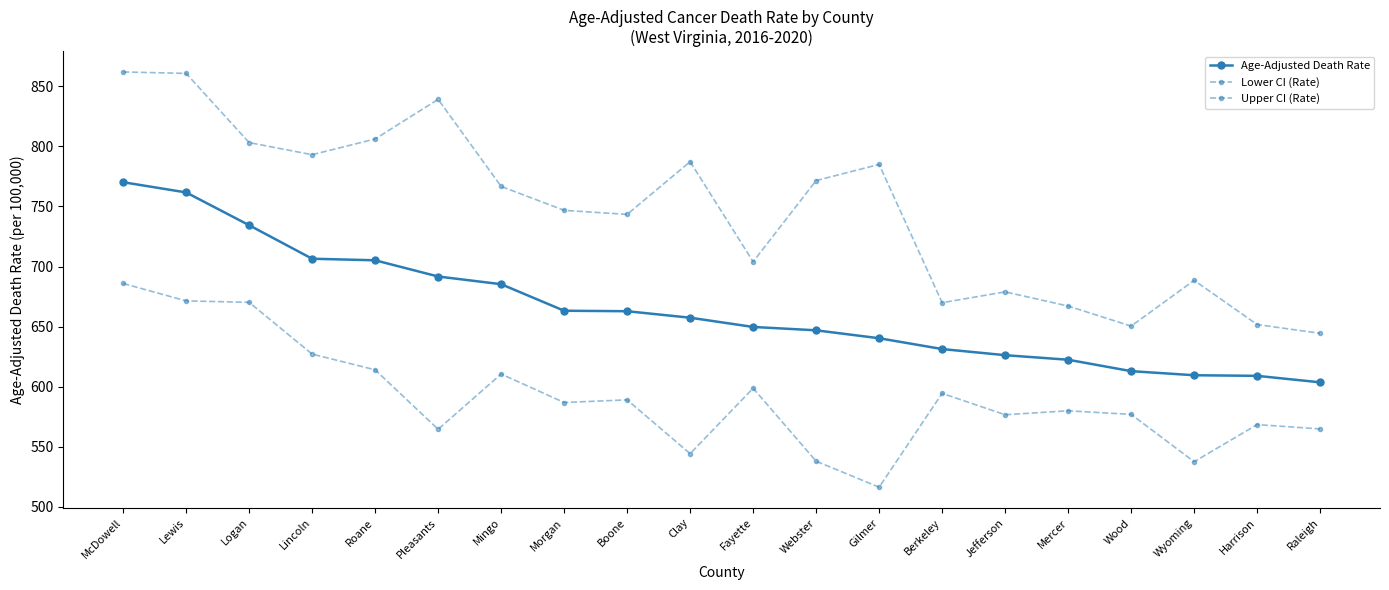

How many data points in Upper CI (Rate) are less than 766?

10